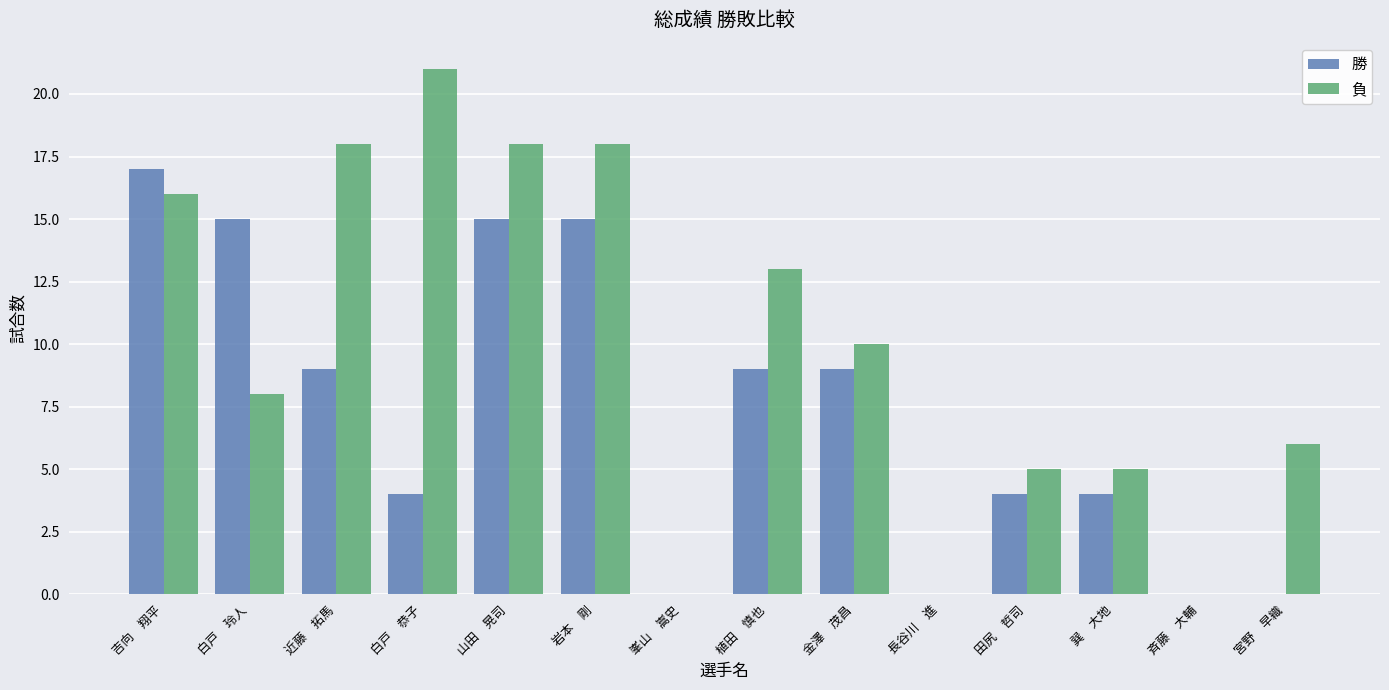

The value of 負 at 植田　慎也 is 8. True or false?

False